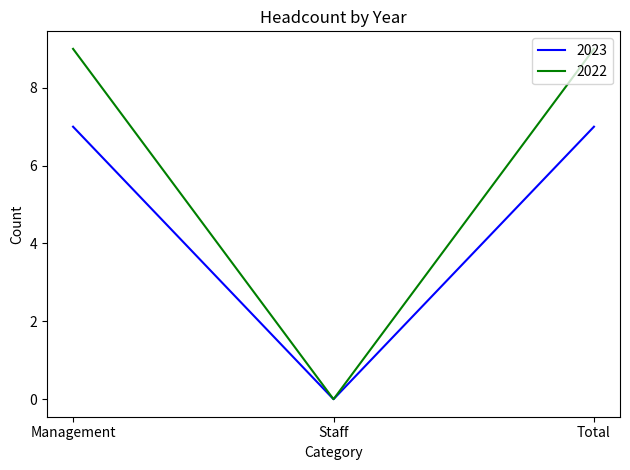

Which category has the lowest value in the 2022 series?

Staff